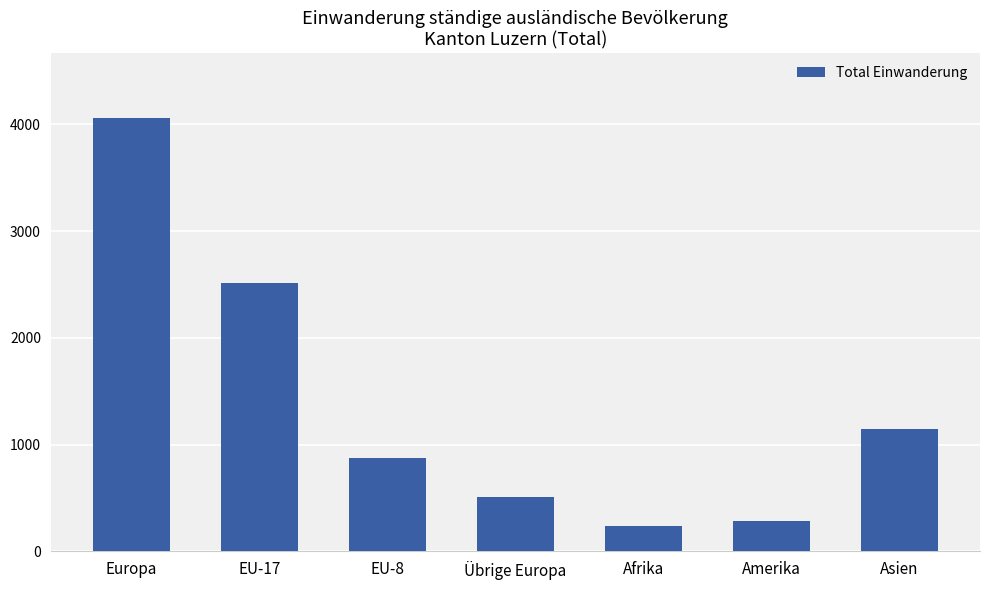

Read the value at EU-17, to the nearest 50.

2500